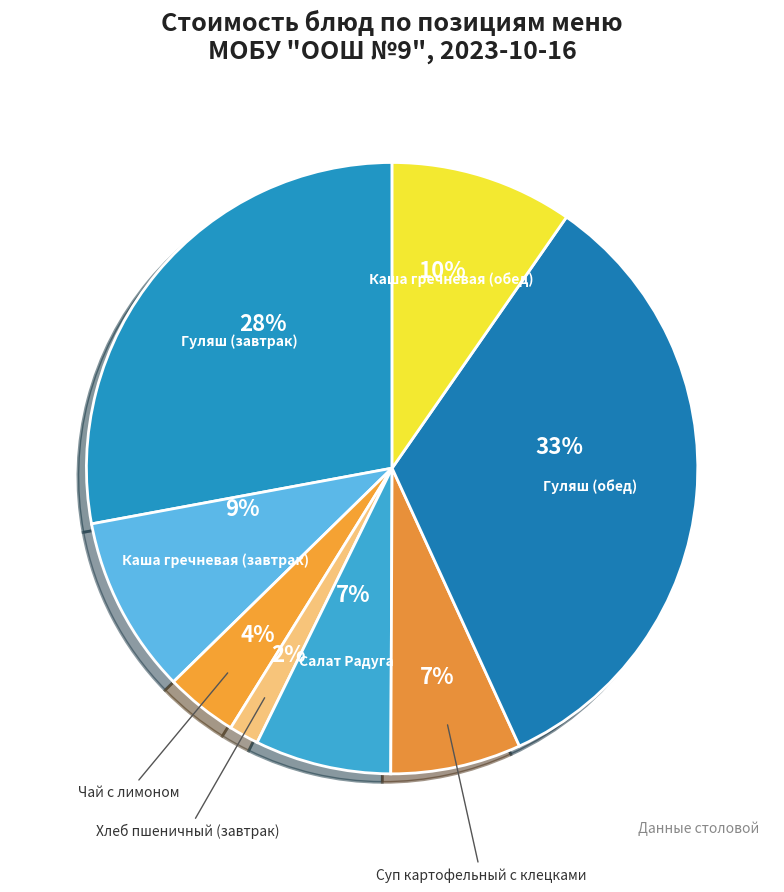

How many segments does this pie chart have?

8